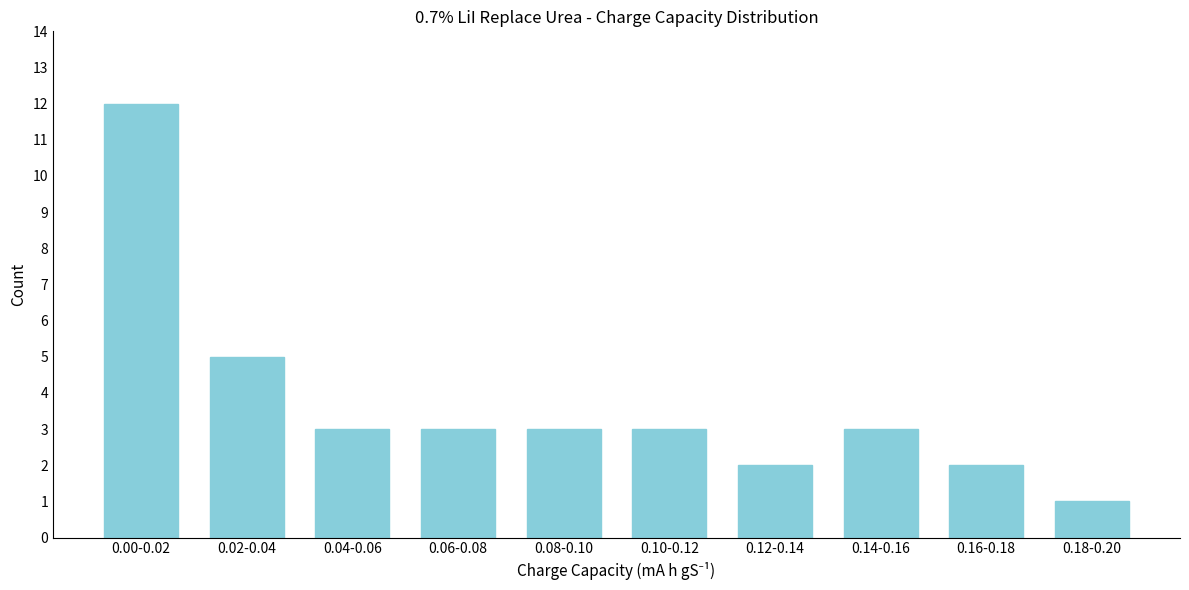

Reading right to left, what are all the values shown in this chart?

1	2	3	2	3	3	3	3	5	12